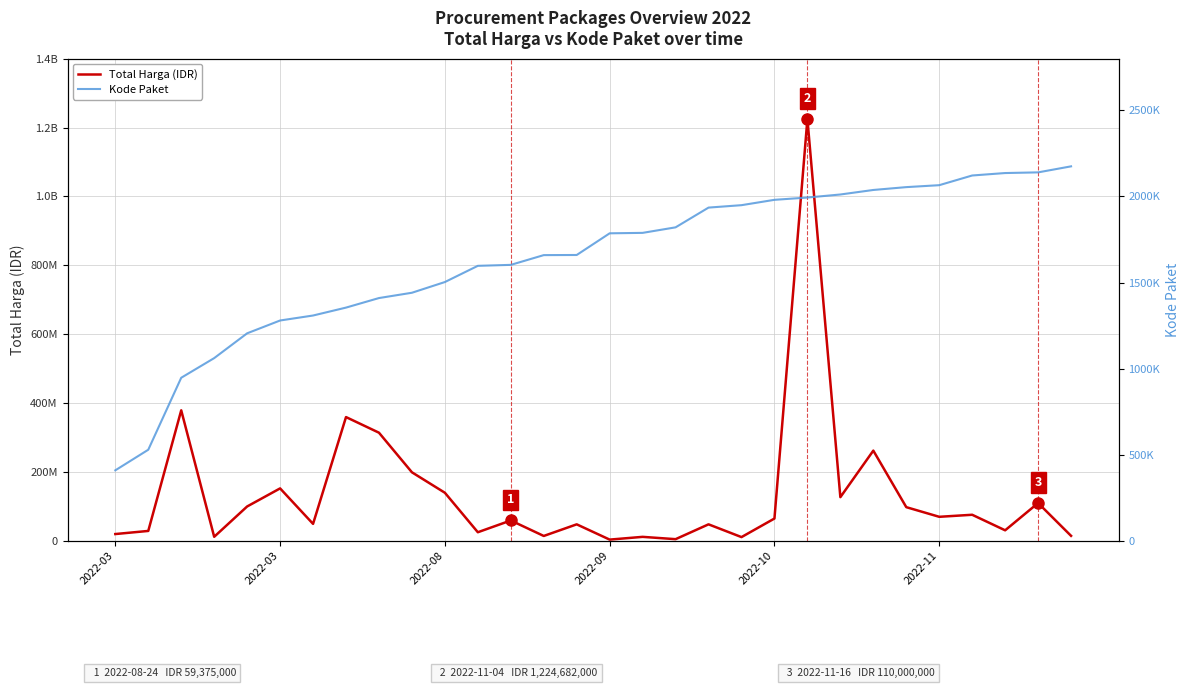

The value of Kode Paket at 24 is 1077351. True or false?

False